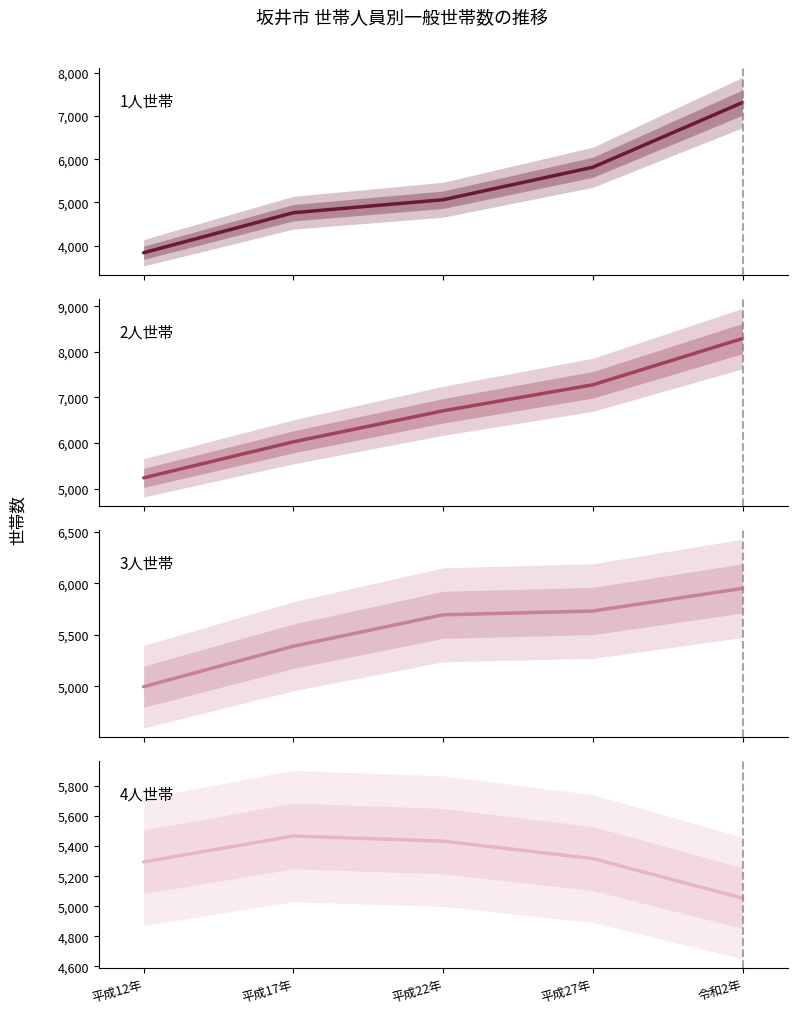

How many lines are shown in the chart?

4